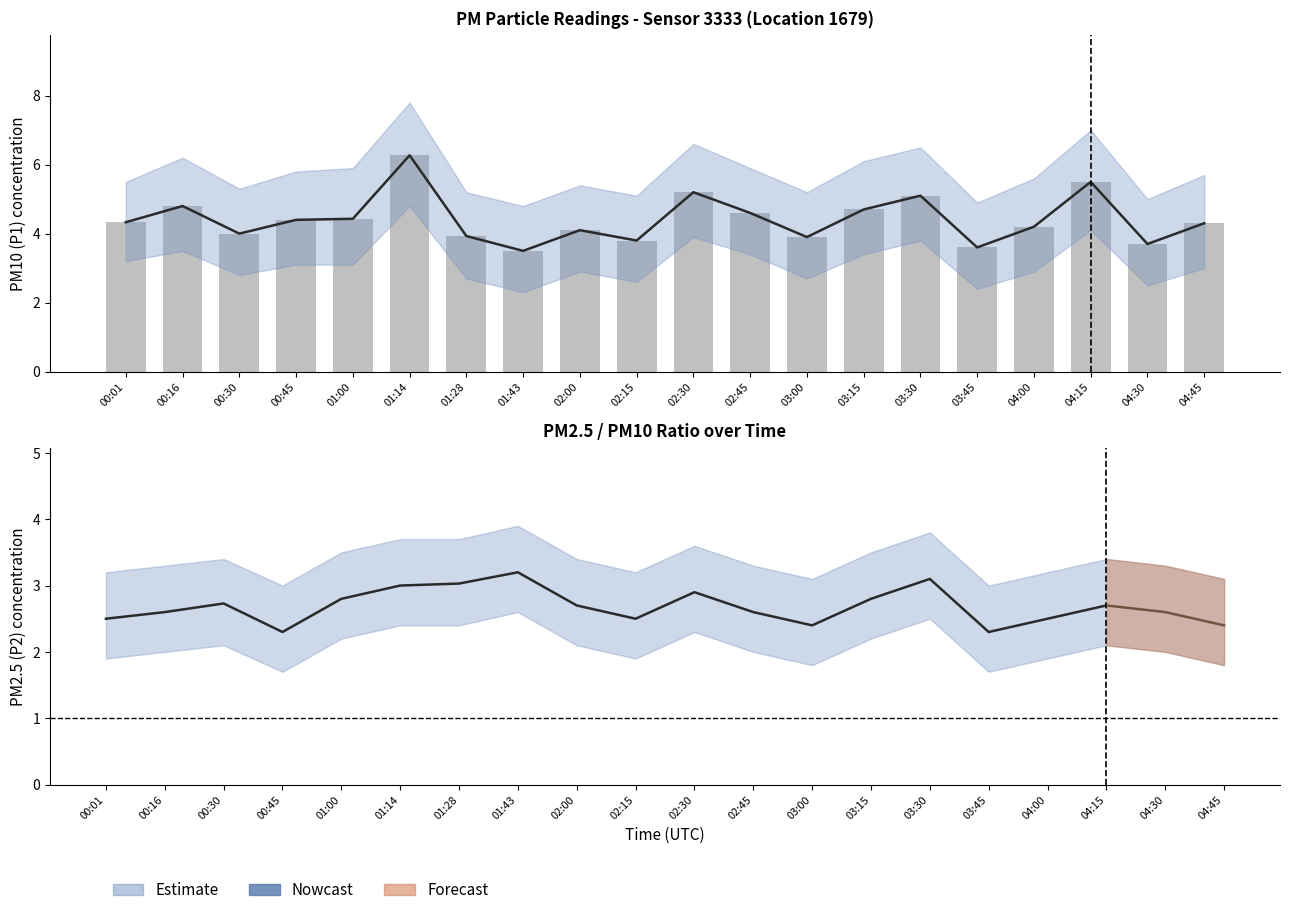

Reading right to left, what are all the values shown in this chart?

P1 Estimate: 04:45=4.3	04:30=3.7	04:15=5.5	04:00=4.2	03:45=3.6	03:30=5.1	03:15=4.7	03:00=3.9	02:45=4.6	02:30=5.2	02:15=3.8	02:00=4.1	01:43=3.5	01:28=3.9	01:14=6.3	01:00=4.4	00:45=4.4	00:30=4.0	00:16=4.8	00:01=4.3
P1 (raw): 04:45=4.3	04:30=3.7	04:15=5.5	04:00=4.2	03:45=3.6	03:30=5.1	03:15=4.7	03:00=3.9	02:45=4.6	02:30=5.2	02:15=3.8	02:00=4.1	01:43=3.5	01:28=3.9	01:14=6.3	01:00=4.4	00:45=4.4	00:30=4.0	00:16=4.8	00:01=4.3
P2 Estimate: 04:45=2.4	04:30=2.6	04:15=2.7	04:00=2.5	03:45=2.3	03:30=3.1	03:15=2.8	03:00=2.4	02:45=2.6	02:30=2.9	02:15=2.5	02:00=2.7	01:43=3.2	01:28=3.0	01:14=3.0	01:00=2.8	00:45=2.3	00:30=2.7	00:16=2.6	00:01=2.5